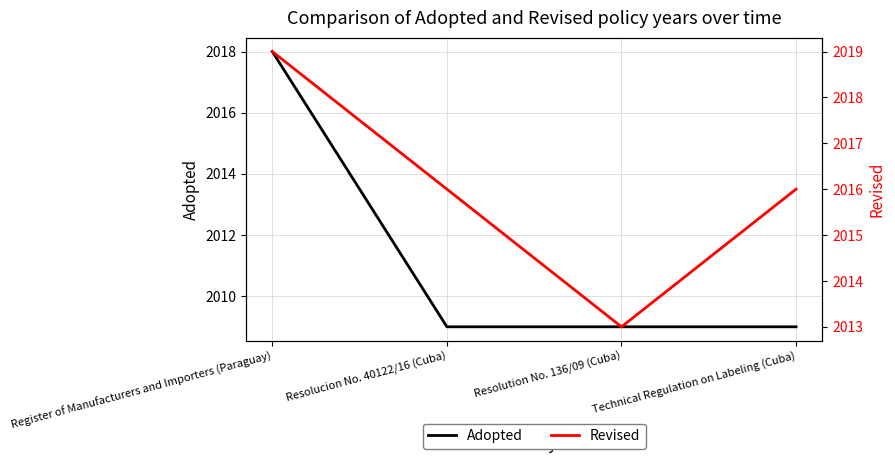

What is the label of the 4th point from the left?

Technical Regulation on Labeling (Cuba)